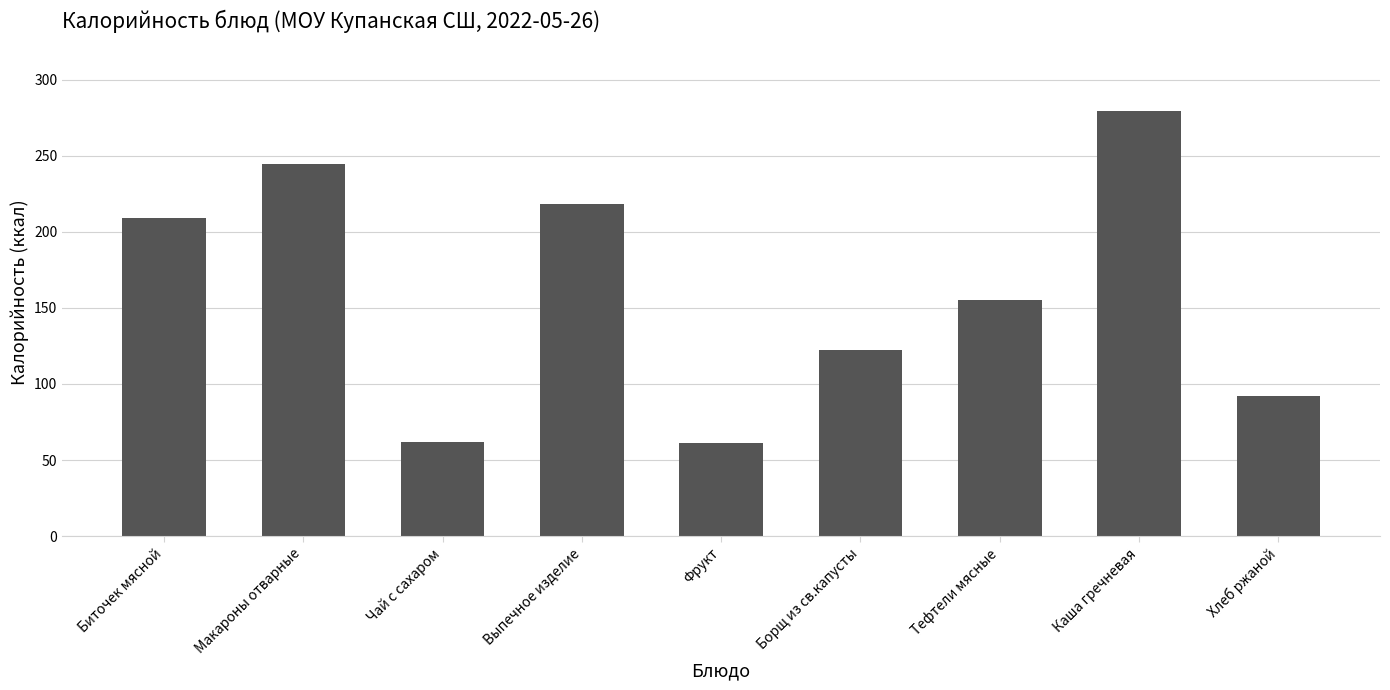

What is the average value?

160.3